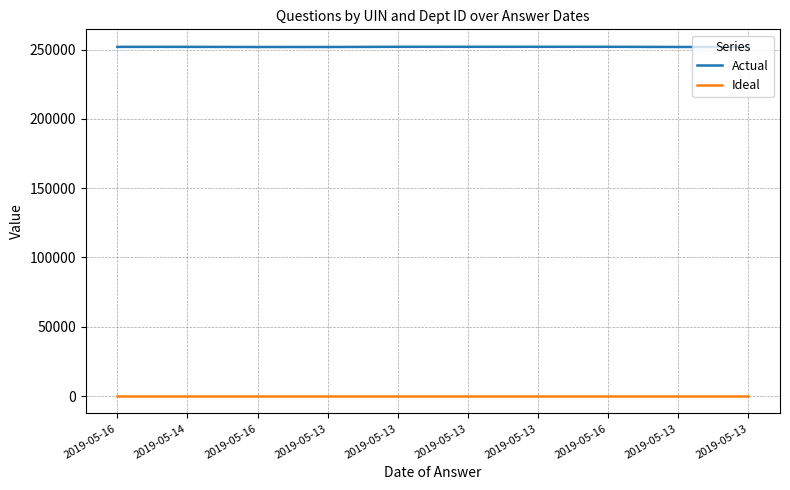

Which series has the largest total across all categories?

Actual